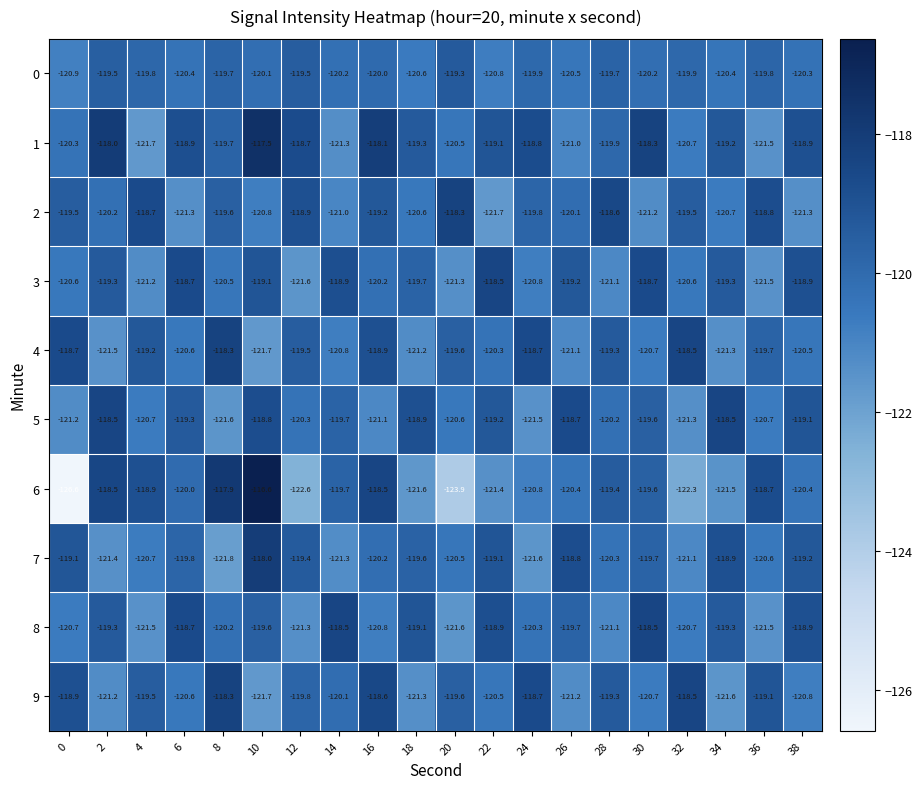

Is it true that 4 equals -119.5 at 12?

True